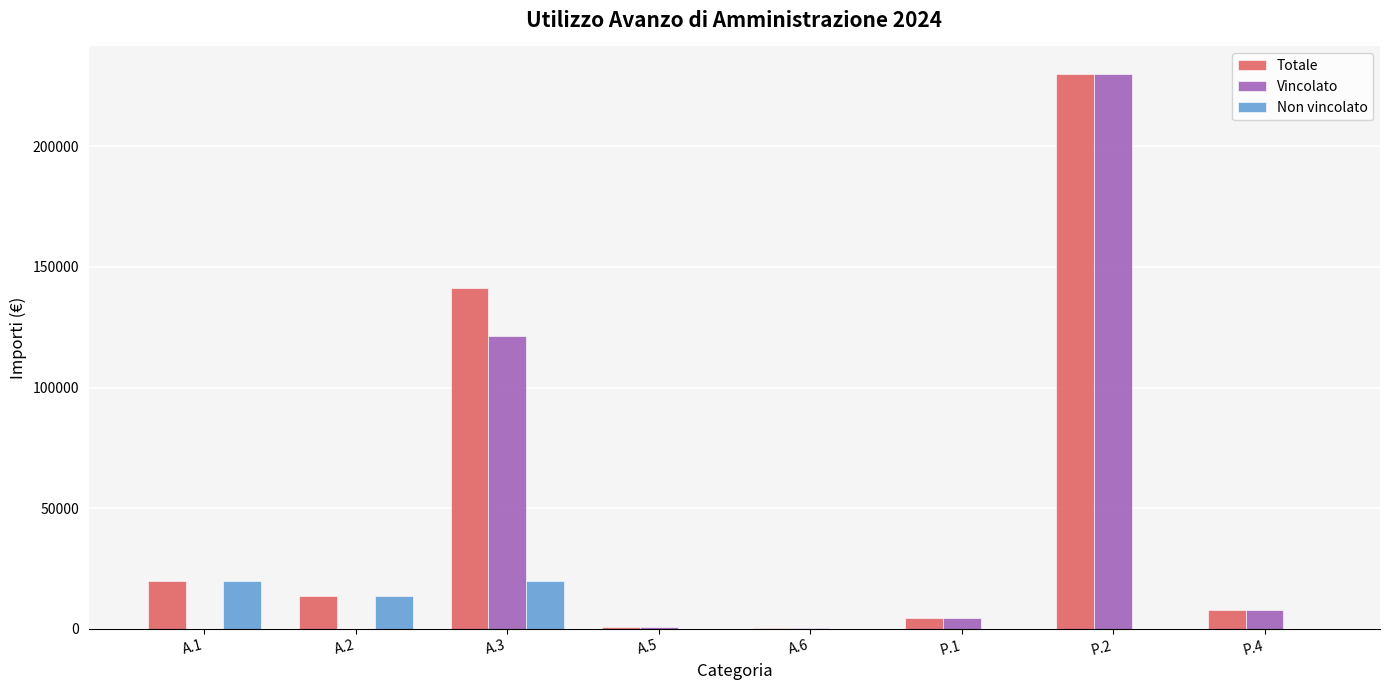

At which label is Vincolato closest to 114945?

A.3